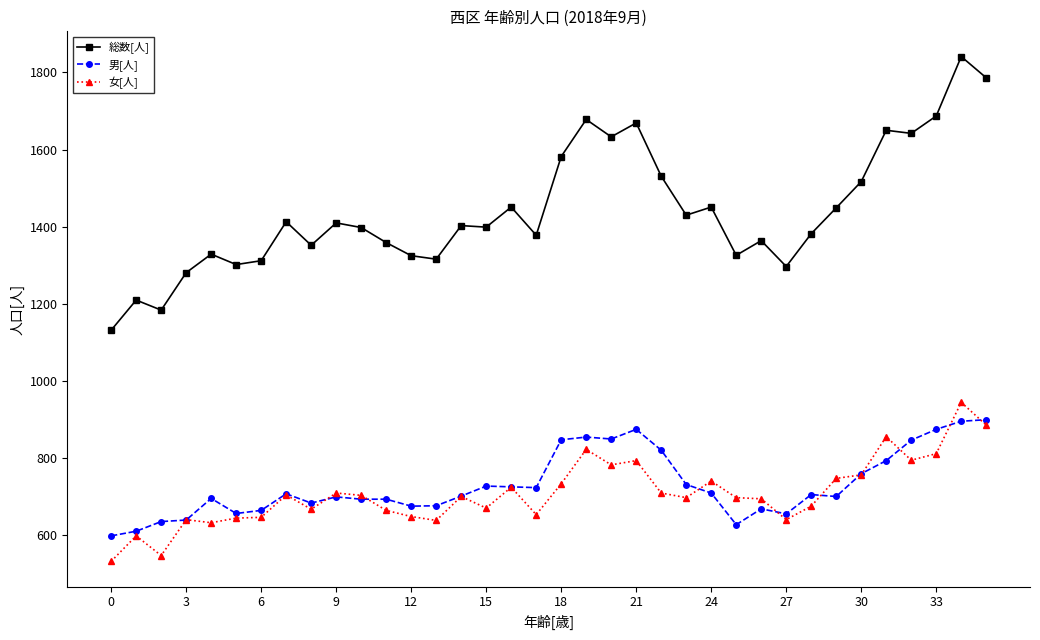

Which series has the largest range (max minus min)?

総数[人]